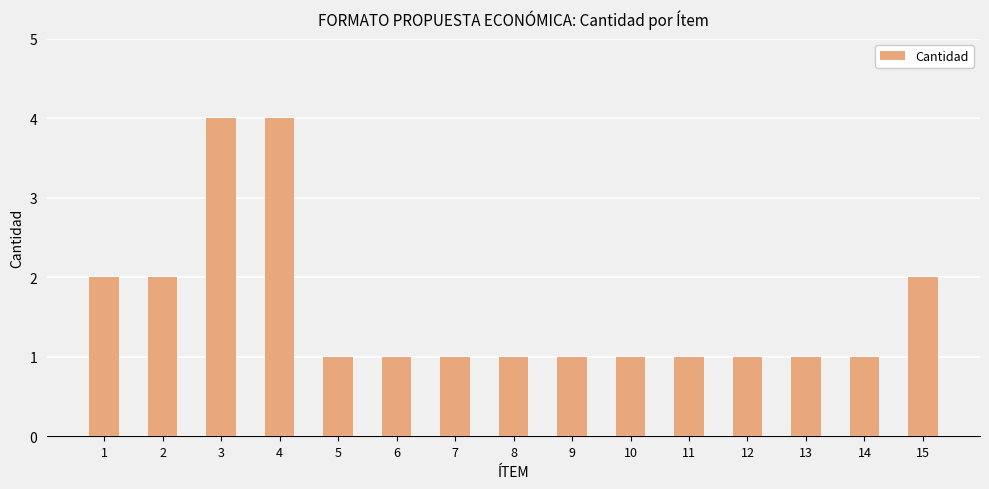

Is it true that the value at 13 is 2?

False